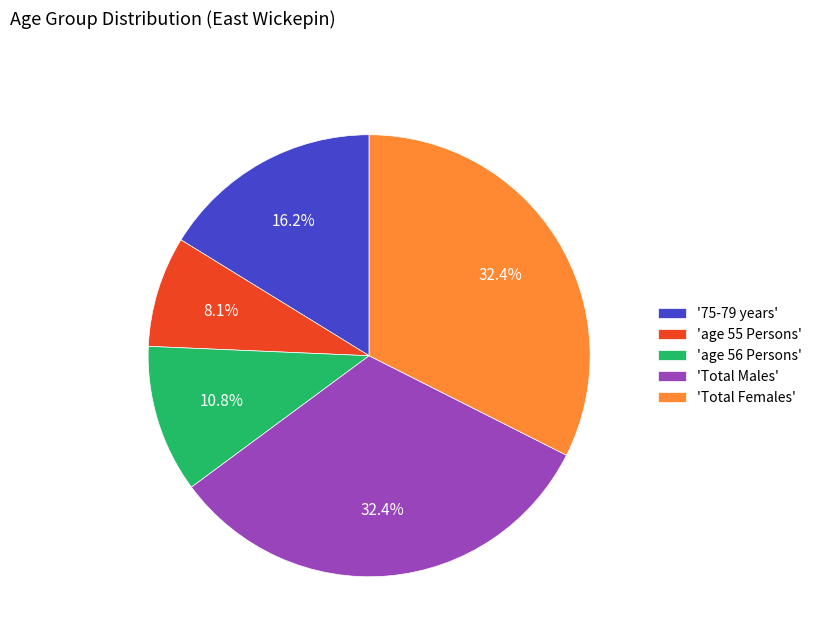

What is the smallest slice in the pie chart?

'age 55 Persons'